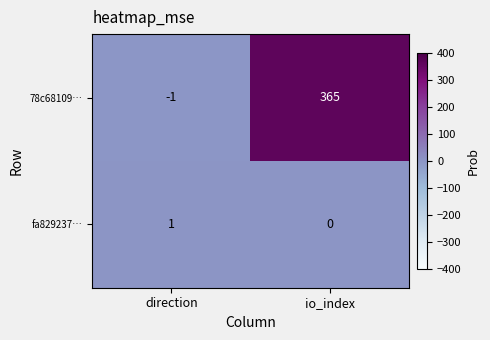

Where is 78c68109… nearest to the value 182?

direction